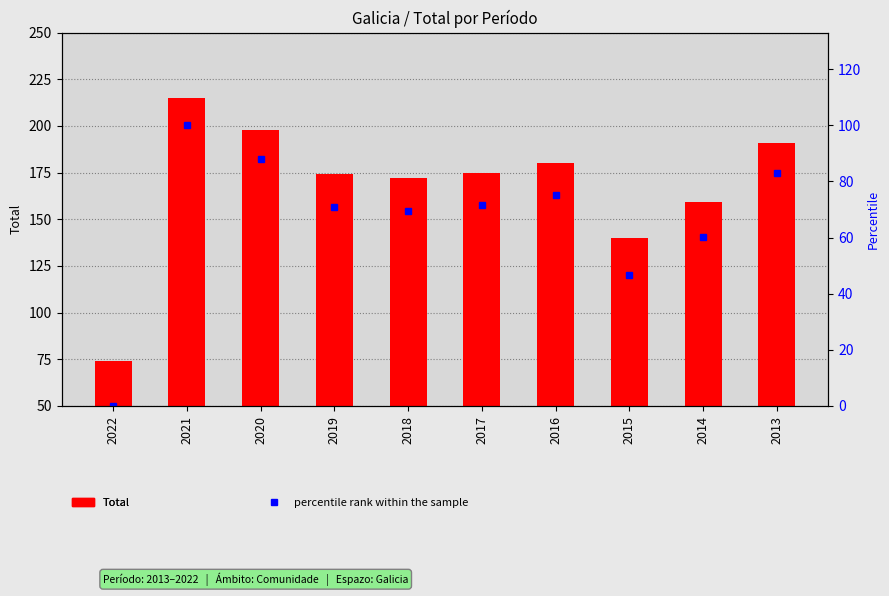

Is the value of percentile rank within the sample at 2022 greater than the value of Total at 2019?

No